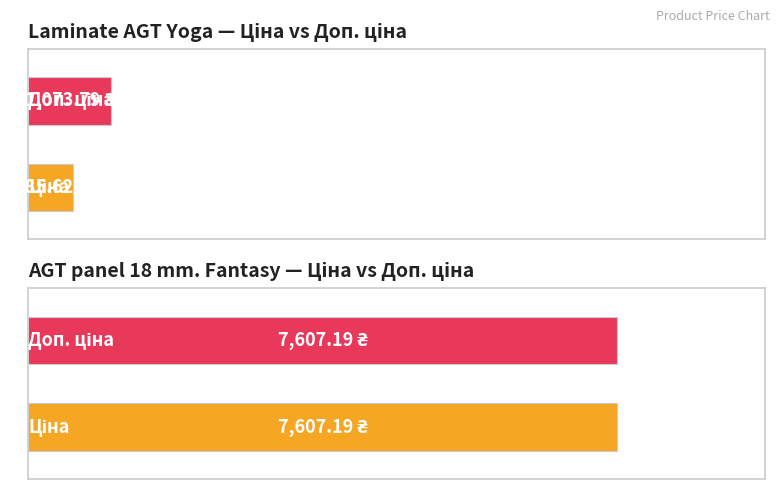

List the series in order of their overall mean, highest first.

Доп. ціна, Ціна